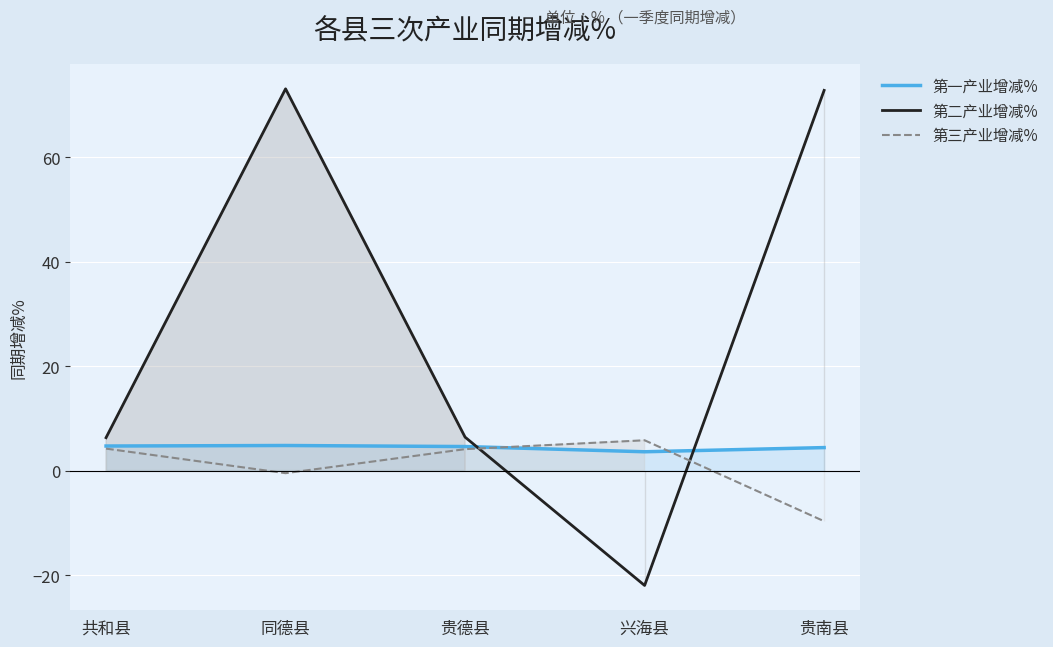

What is the total value across all series at 兴海县?

-12.6